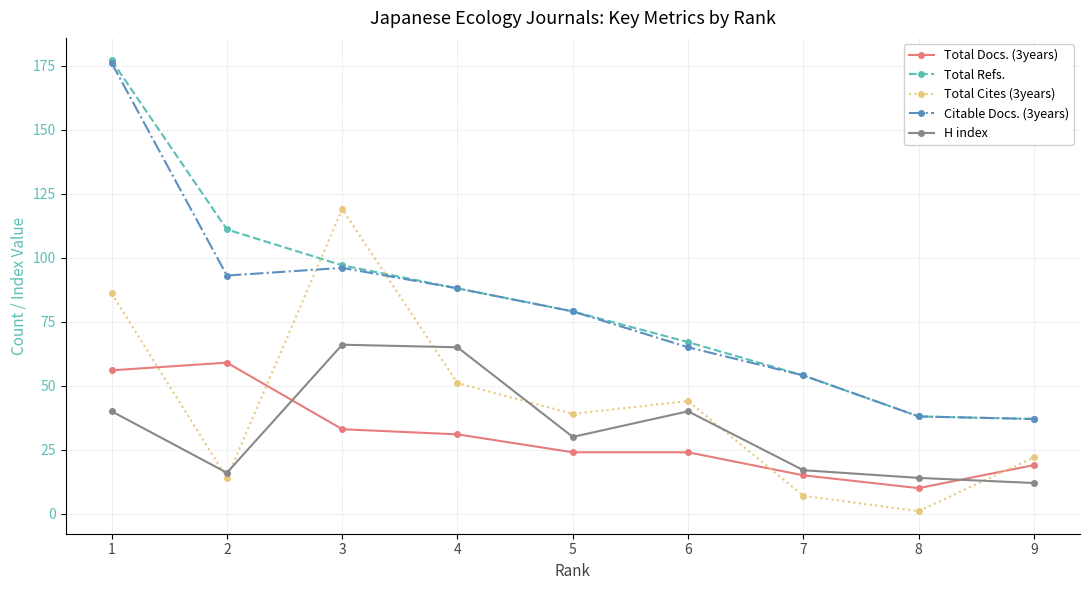

List the labels in order of Total Cites (3years) value, largest first.

3, 1, 4, 6, 5, 9, 2, 7, 8